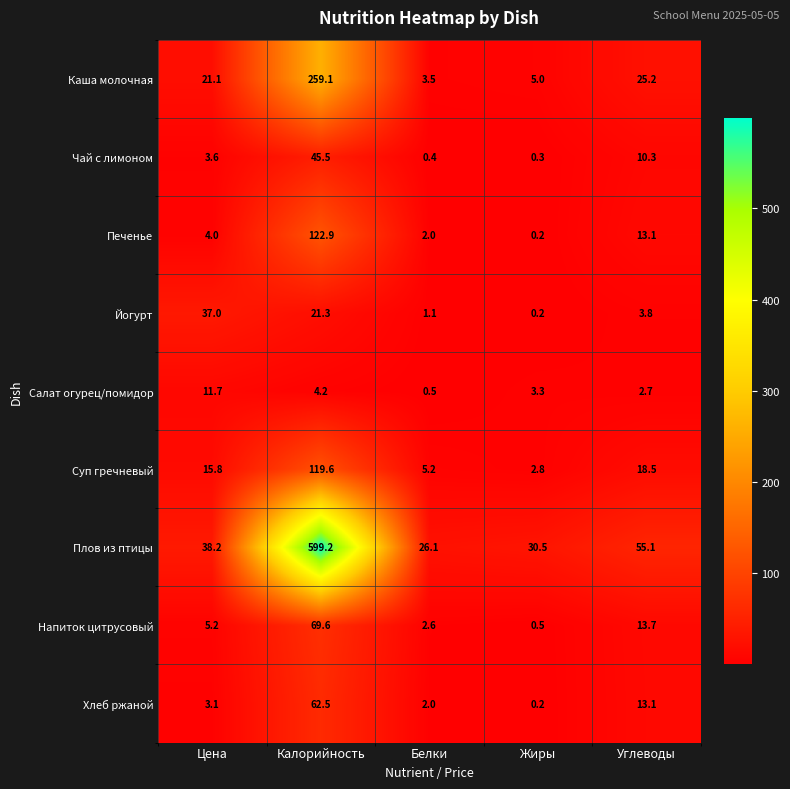

The value of Йогурт at Цена is 37.0. True or false?

True